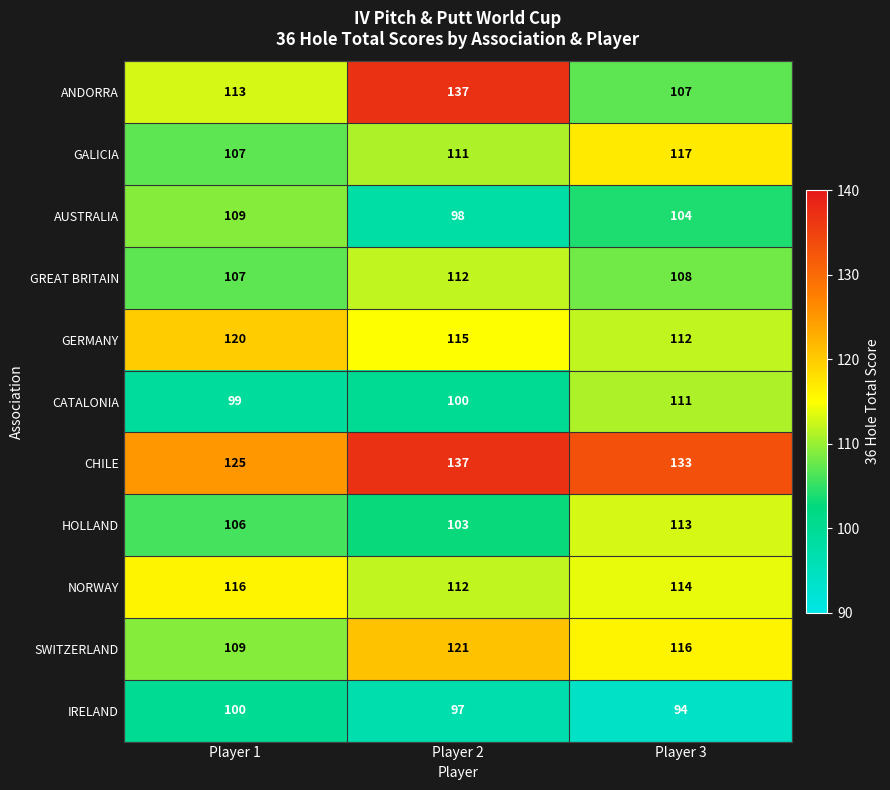

Read the GERMANY value at Player 1.

120